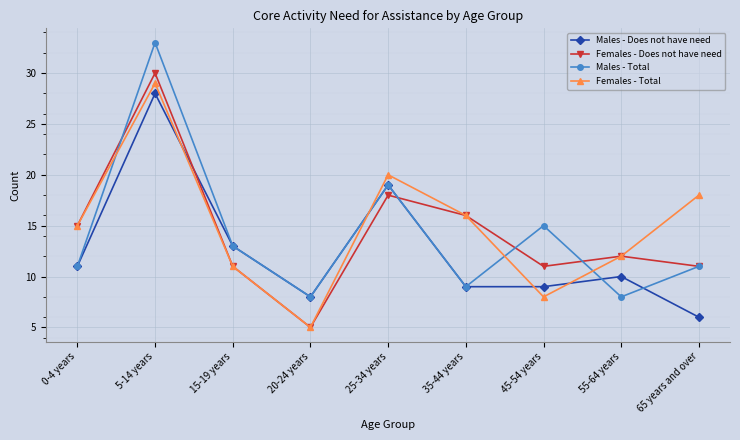

What is the difference between the highest and lowest values at 35-44 years?

7